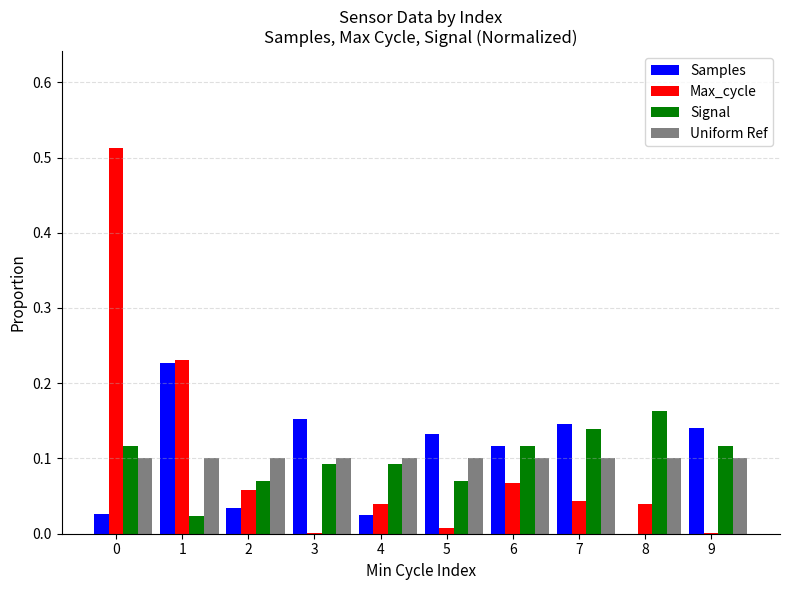

Between 1 and 2, which series saw the biggest shift?

Samples